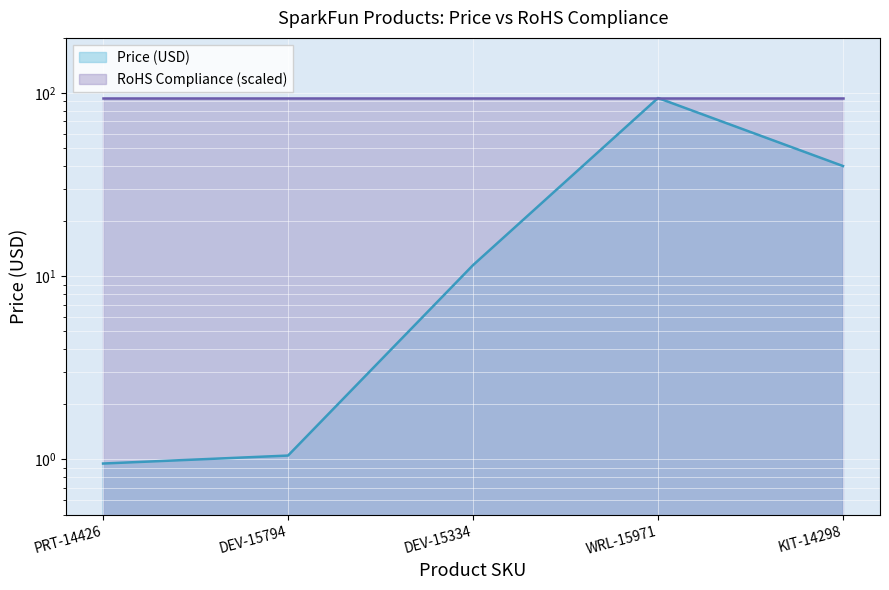

Approximately how many times larger is the value at DEV-15334 compared to WRL-15971?

0.1